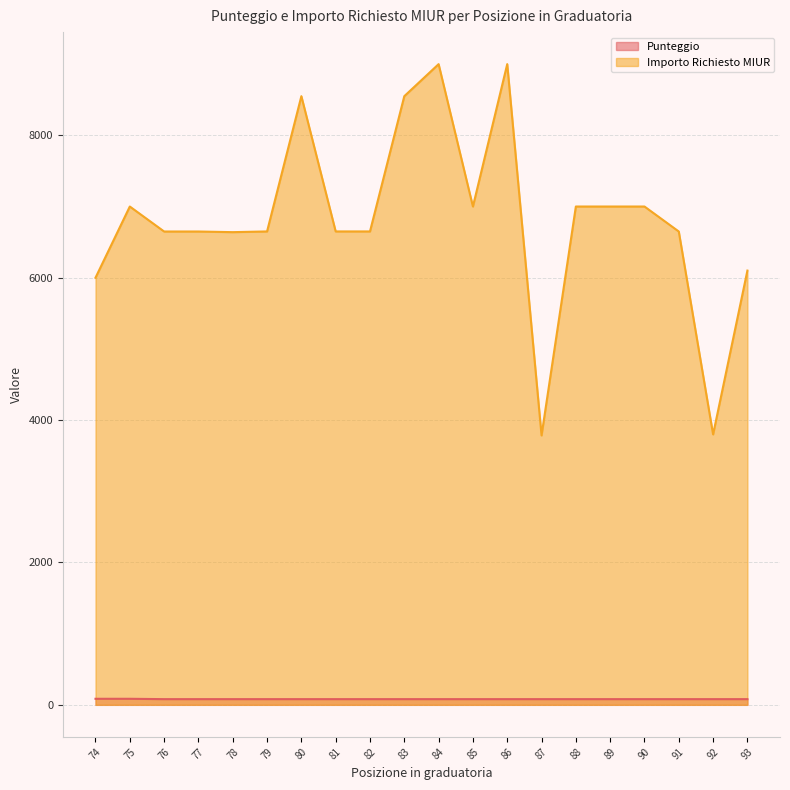

Rank the categories by Punteggio value from lowest to highest.

76, 77, 78, 79, 80, 81, 82, 83, 84, 85, 86, 87, 88, 89, 90, 91, 92, 93, 74, 75